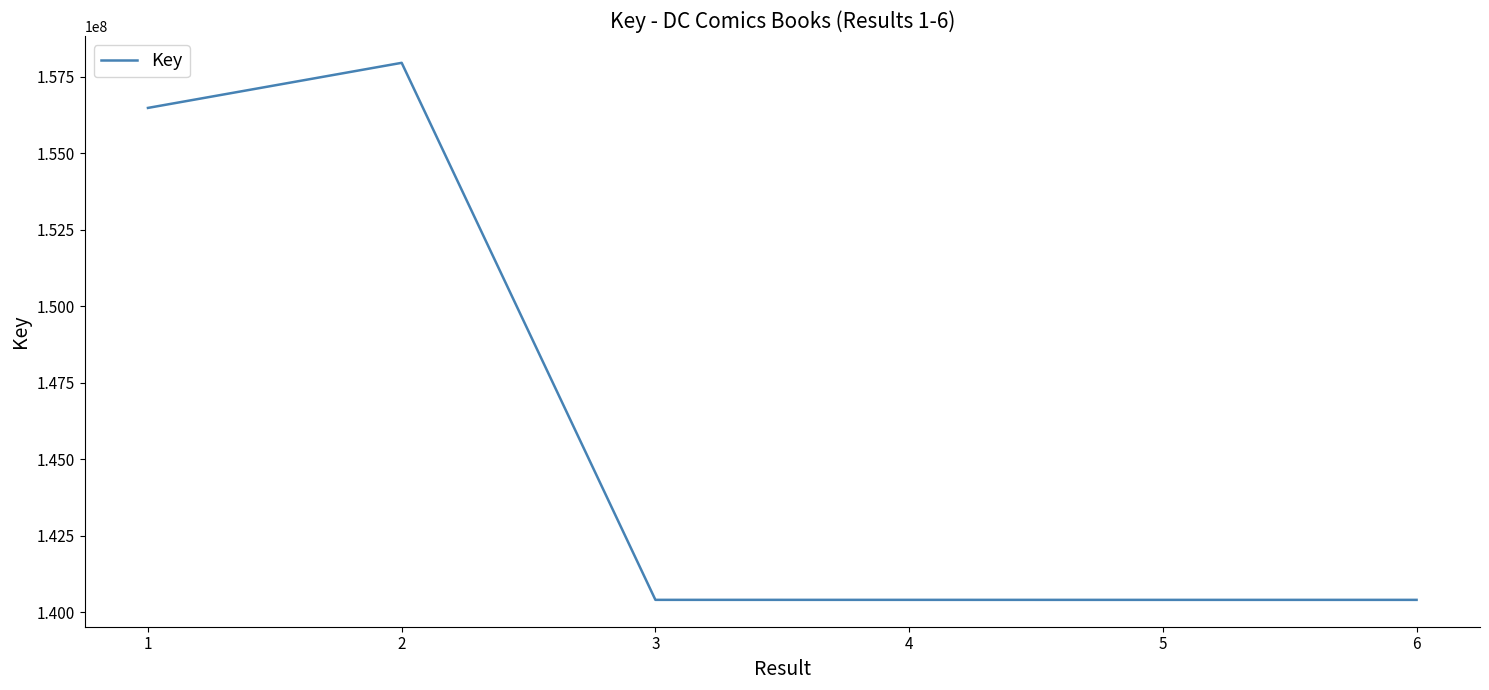

Is it true that the value at 1 is 95912521?

False